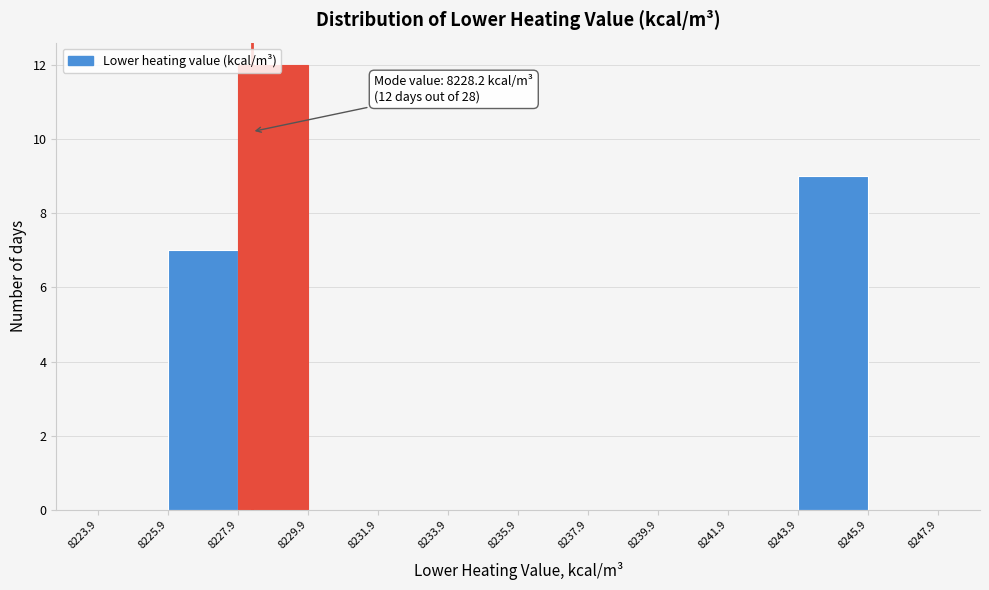

Over which range of the x-axis is the bar tallest?

8227.9 to 8229.9